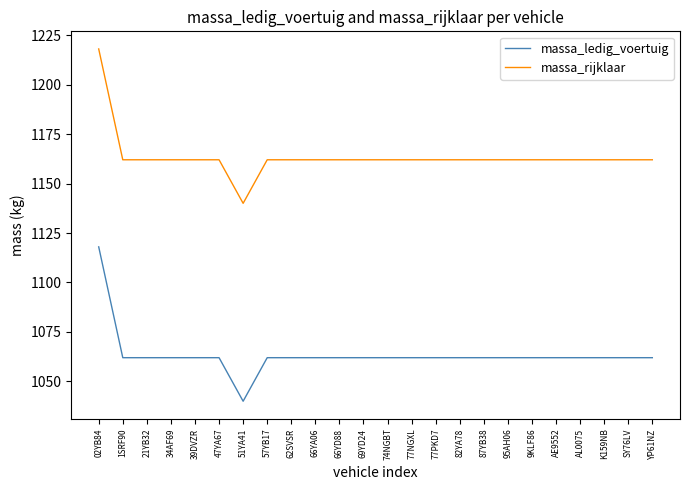

Which label corresponds to the smallest value in the chart?

51YA41